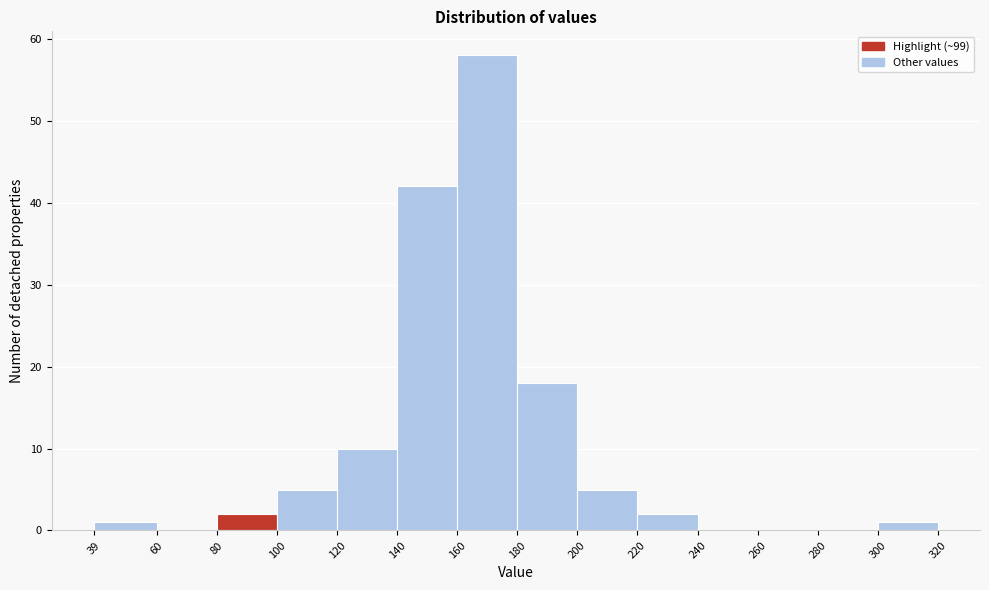

Which range on the x-axis has the tallest bar?

160 to 180